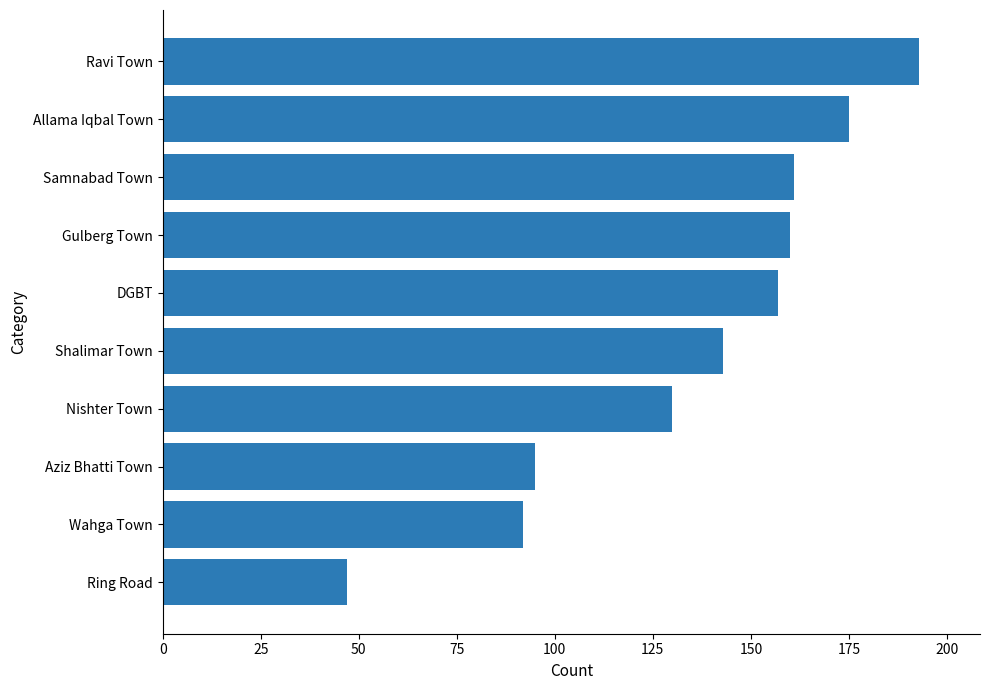

How many data points are less than 157?

5